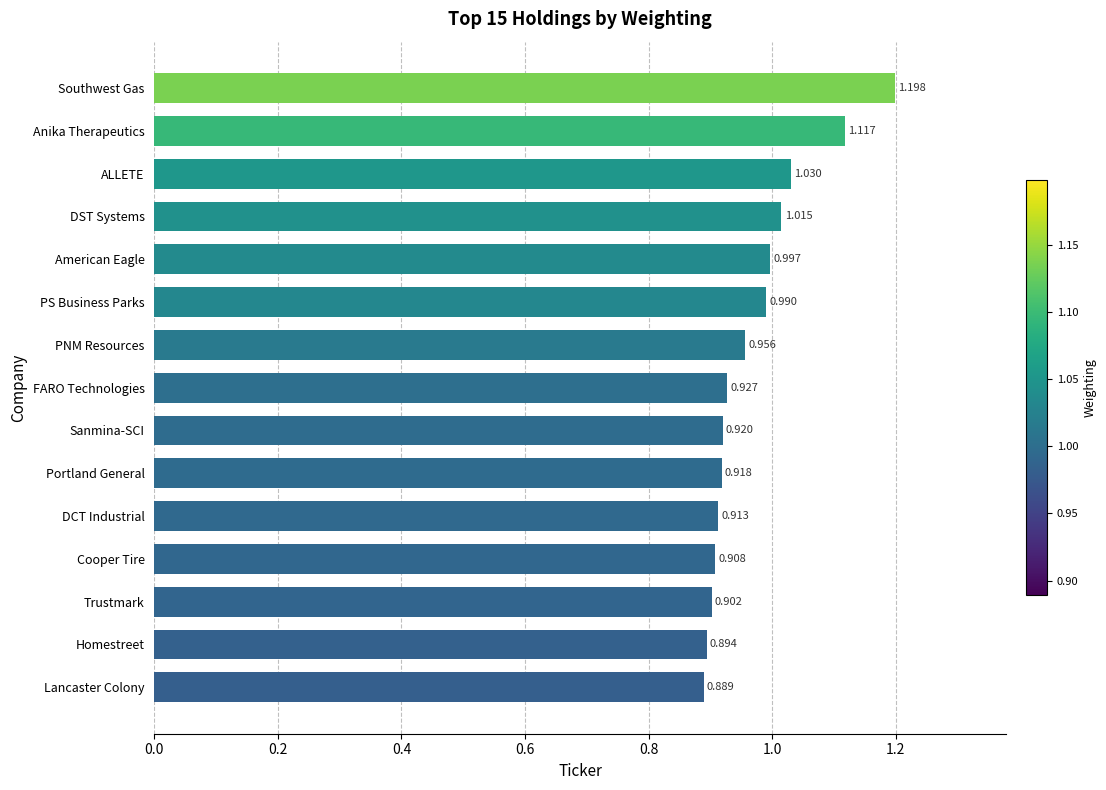

At which category does the chart reach its minimum across all series?

Lancaster Colony